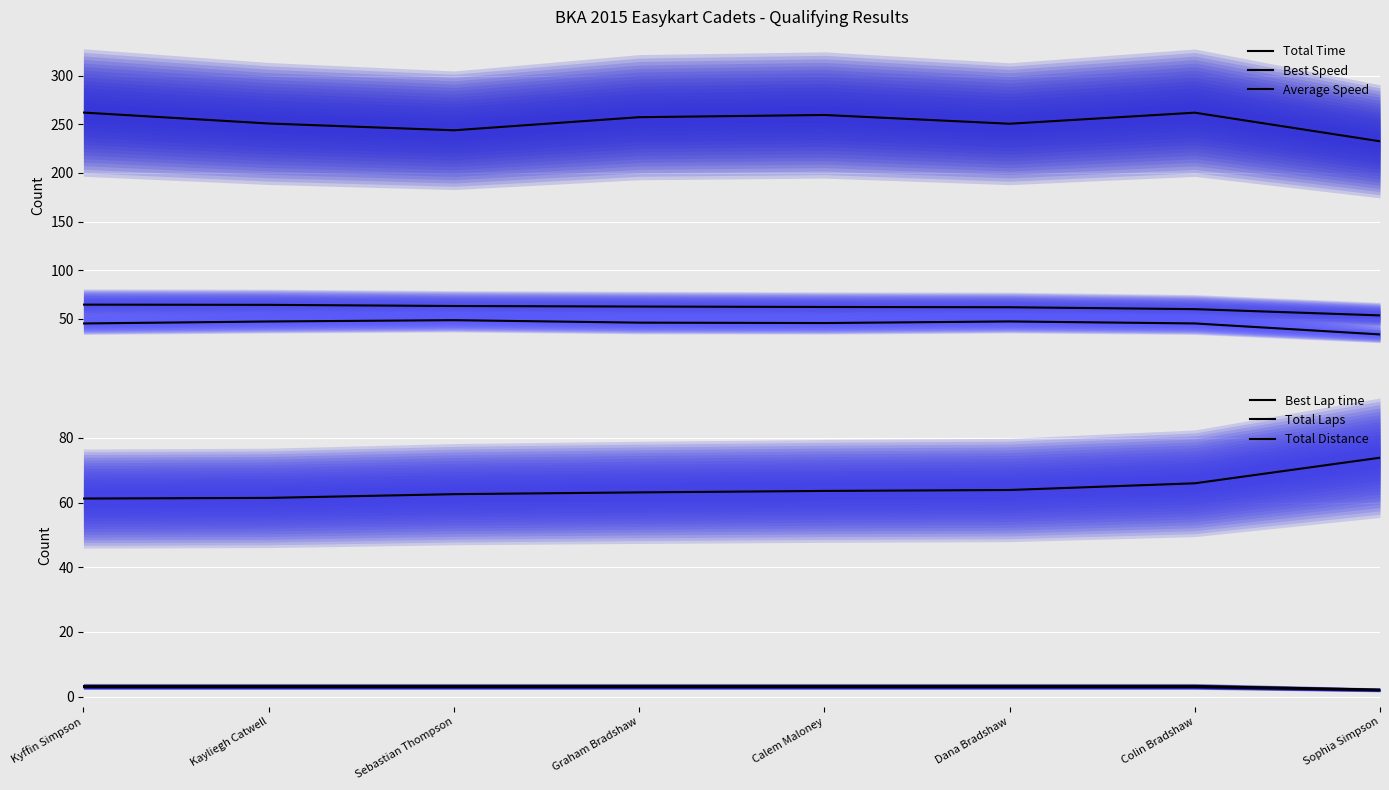

True or false: Best Speed and Total Laps cross at least once.

False